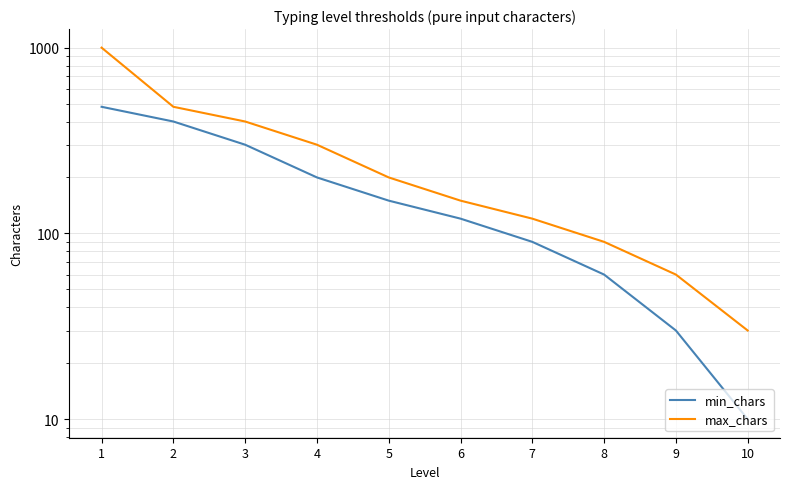

How many lines are shown in the chart?

2